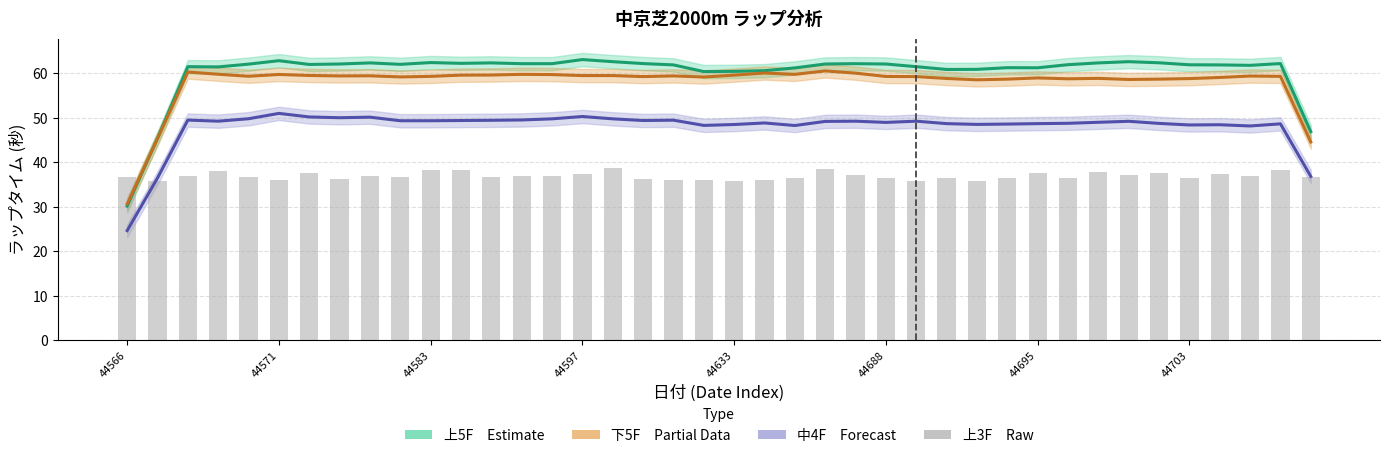

Reading left to right, list all the values displayed in this chart.

36.6	35.7	37.0	38.0	36.6	36.0	37.6	36.2	36.9	36.7	38.2	38.3	36.7	37.0	37.0	37.3	38.8	36.2	36.1	36.1	35.7	36.1	36.4	38.6	37.1	36.5	35.9	36.5	35.9	36.5	37.6	36.5	37.8	37.2	37.6	36.5	37.4	37.0	38.3	36.7